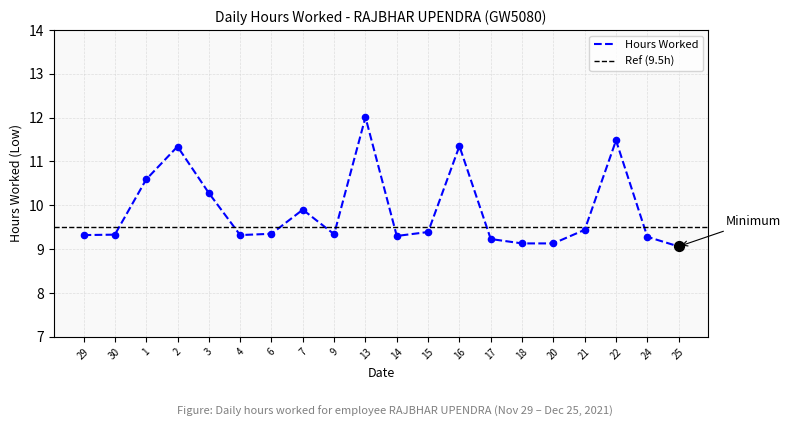

Which has a higher value, 16 or 29?

16